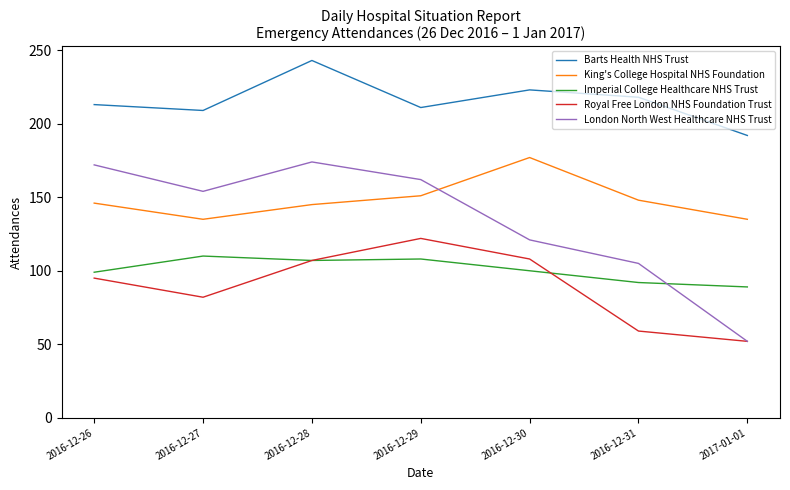

Which series has the largest range (max minus min)?

London North West Healthcare NHS Trust